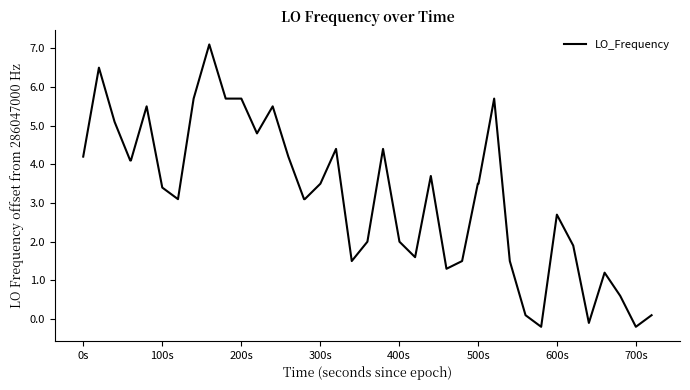

What is the greatest value displayed?

7.1